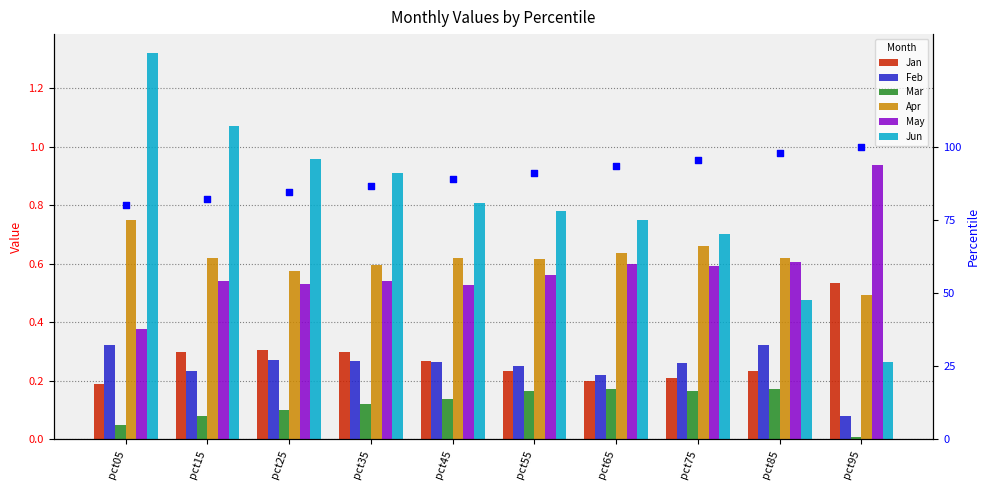

What is the total value across all series at pct65?

2.6